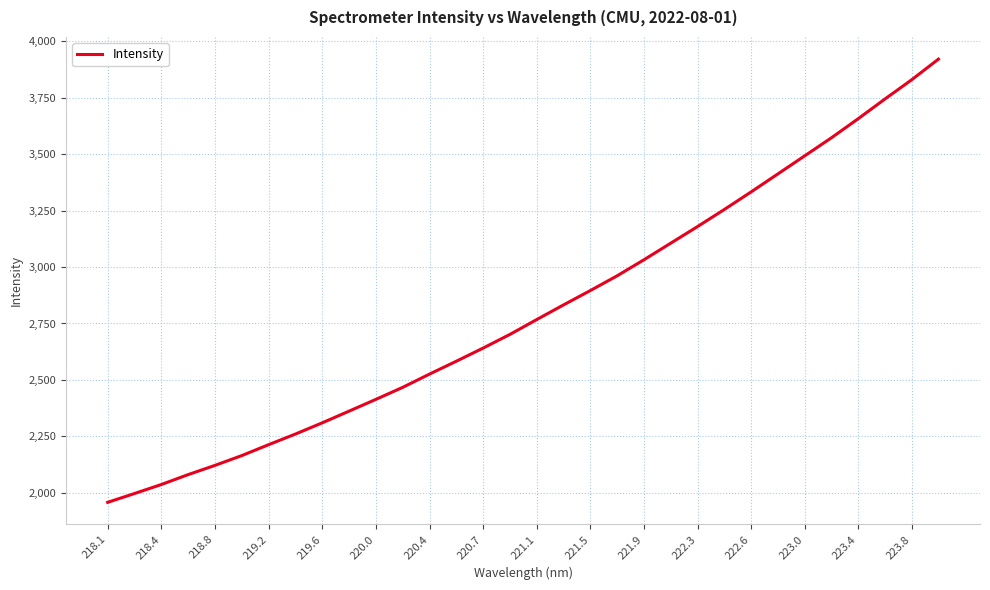

What is the smallest value displayed?

1958.2